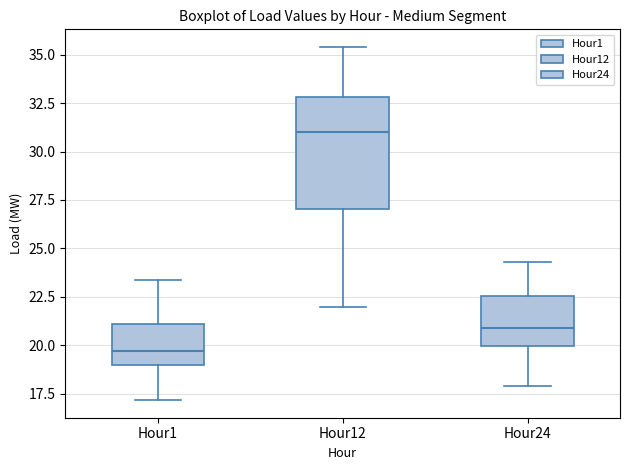

Reading left to right, transcribe this box plot: for each box, give where its median line is, the range the box spans, and where its two whiskers end, as read against the y-axis. The values are not printed on the chart, so give them approximately, as read against the axis.

Hour1: median 19.5, box 19.0 to 21.0, whiskers 17.0 to 23.5
Hour12: median 31.0, box 27.0 to 33.0, whiskers 22.0 to 35.5
Hour24: median 21.0, box 20.0 to 22.5, whiskers 18.0 to 24.5